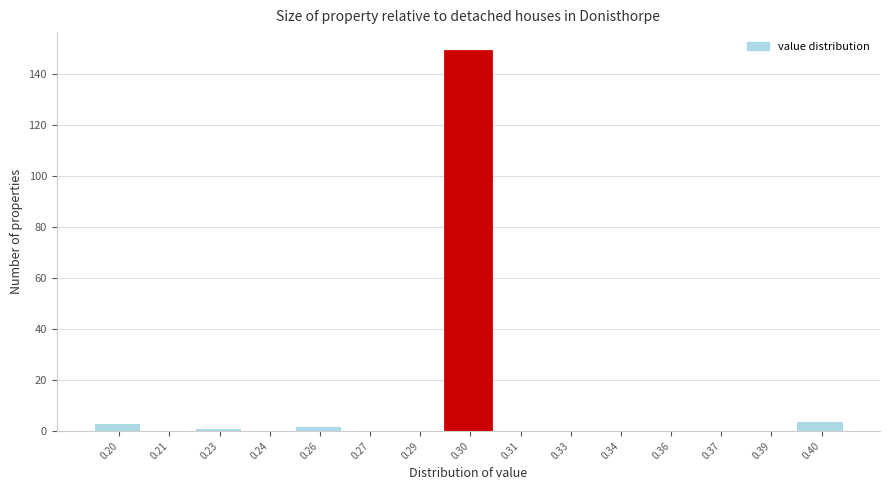

Reading left to right, list all the values displayed in this chart.

0.20=3	0.21=0	0.23=1	0.24=0	0.26=2	0.27=0	0.29=0	0.30=149	0.31=0	0.33=0	0.34=0	0.36=0	0.37=0	0.39=0	0.40=4